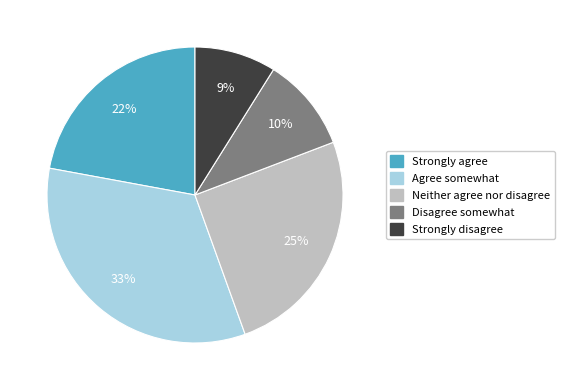

What is the ratio of the value at Strongly agree to the value at Neither agree nor disagree?

0.9